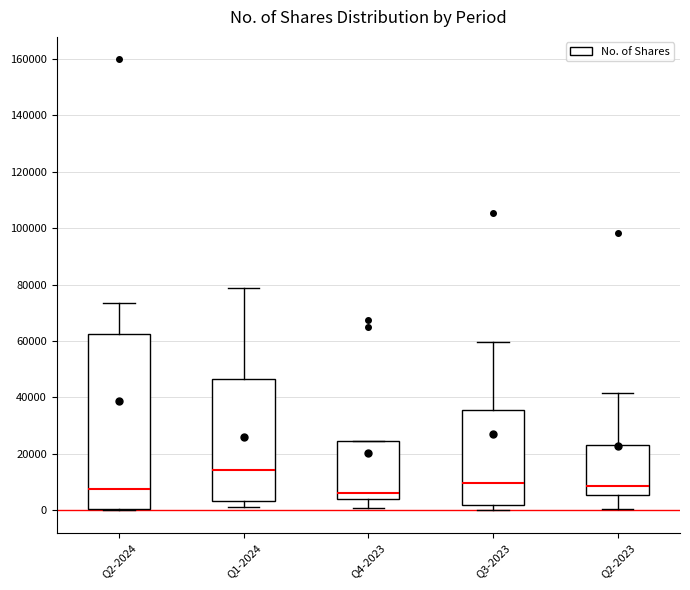

Which box has the highest median line?

Q1-2024